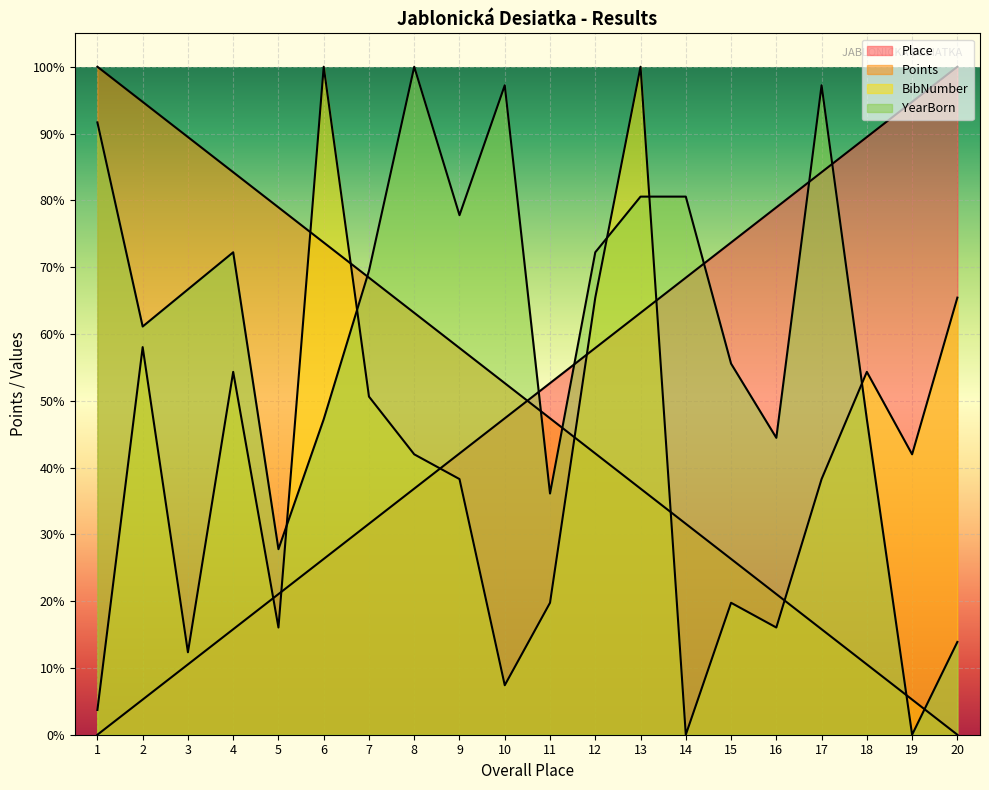

Is it true that YearBorn equals 98.1 at 3?

False